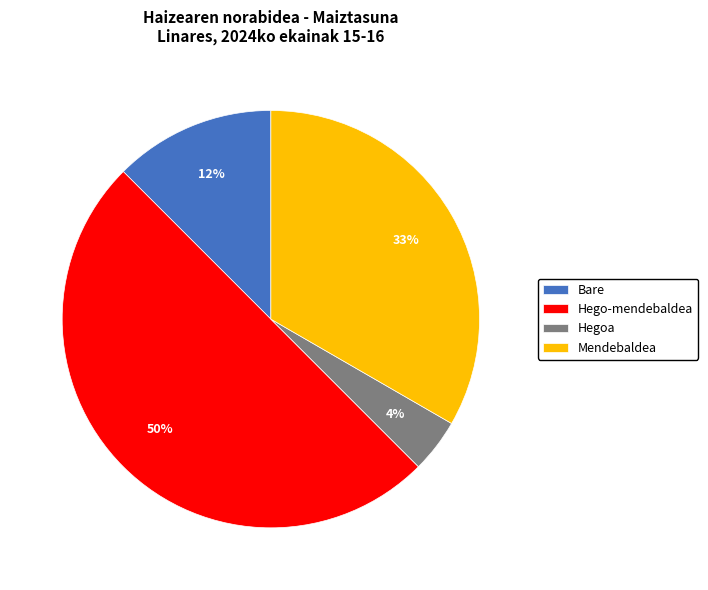

Combined, do Hego-mendebaldea and Mendebaldea account for over 50%?

Yes